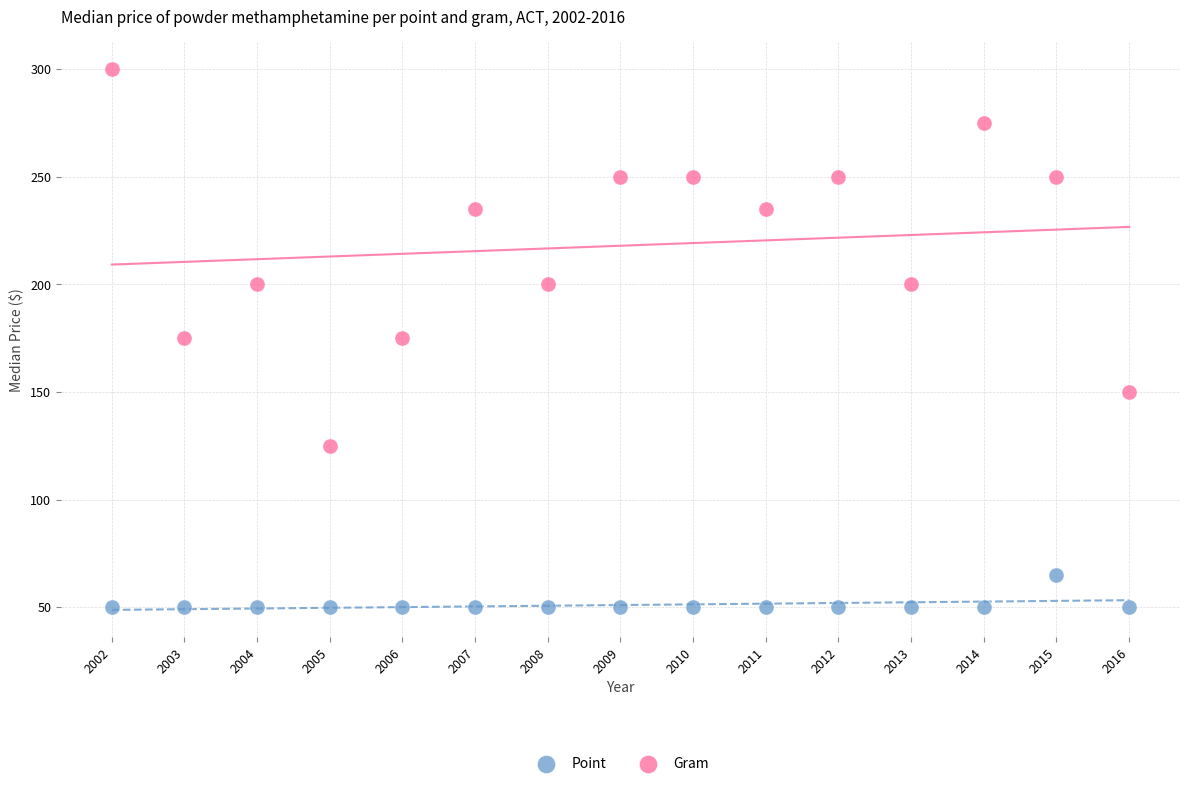

What are all the series names shown in the legend?

Point, Gram